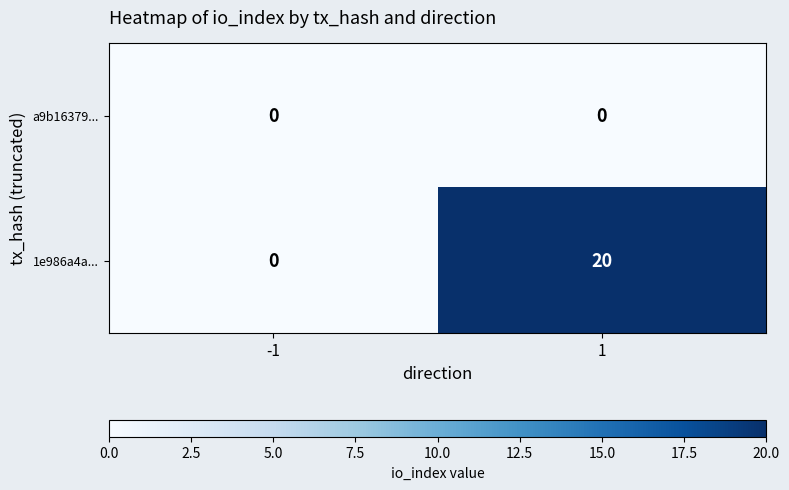

Reading left to right, list all the values displayed in this chart.

a9b16379...: 0	0
1e986a4a...: 0	20